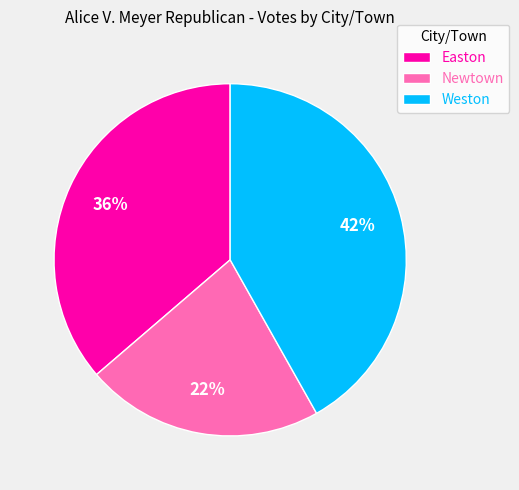

To the nearest percent, what percentage of the pie is Easton?

36%